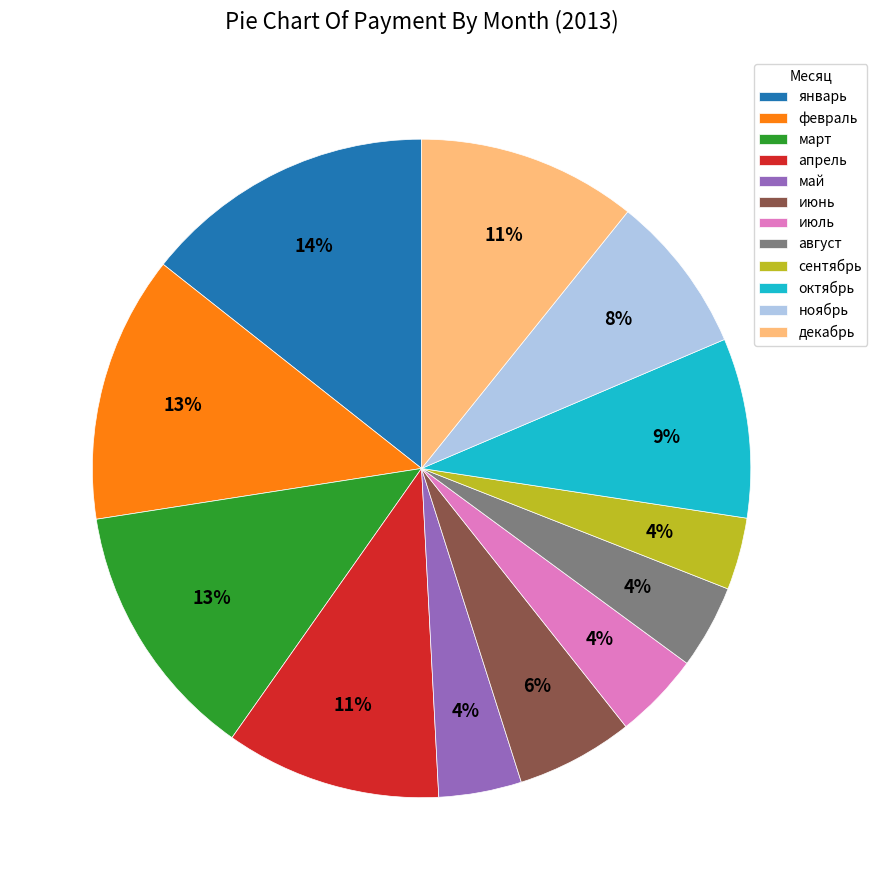

The апрель slice represents 1% of the pie. True or false?

False